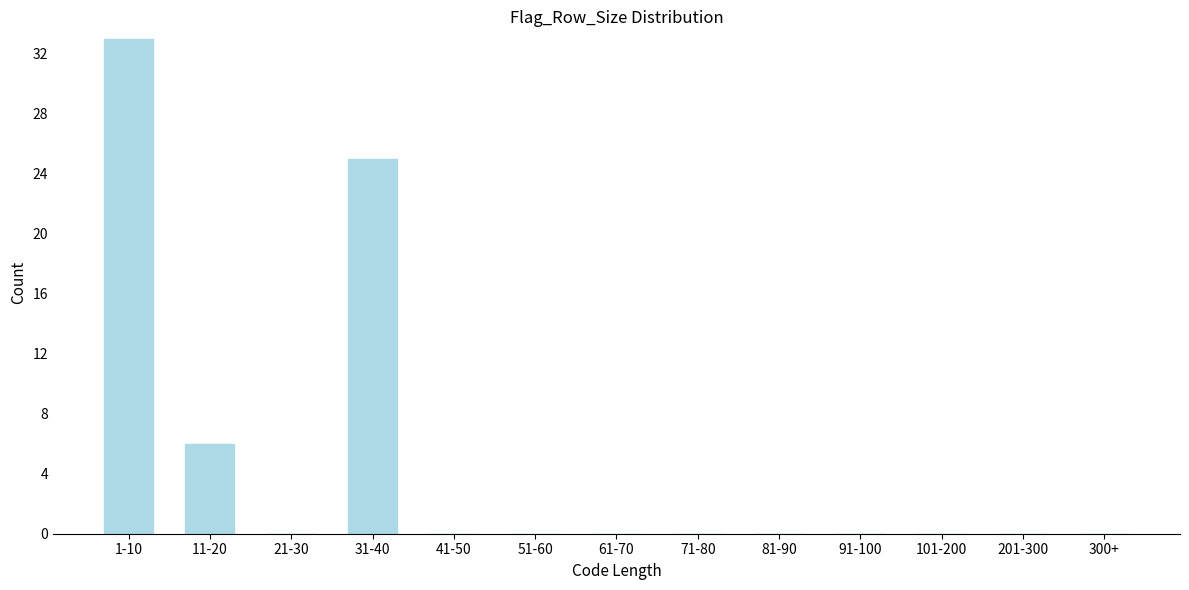

Reading left to right, transcribe all the data shown in this chart.

1-10=33	11-20=6	21-30=0	31-40=25	41-50=0	51-60=0	61-70=0	71-80=0	81-90=0	91-100=0	101-200=0	201-300=0	300+=0